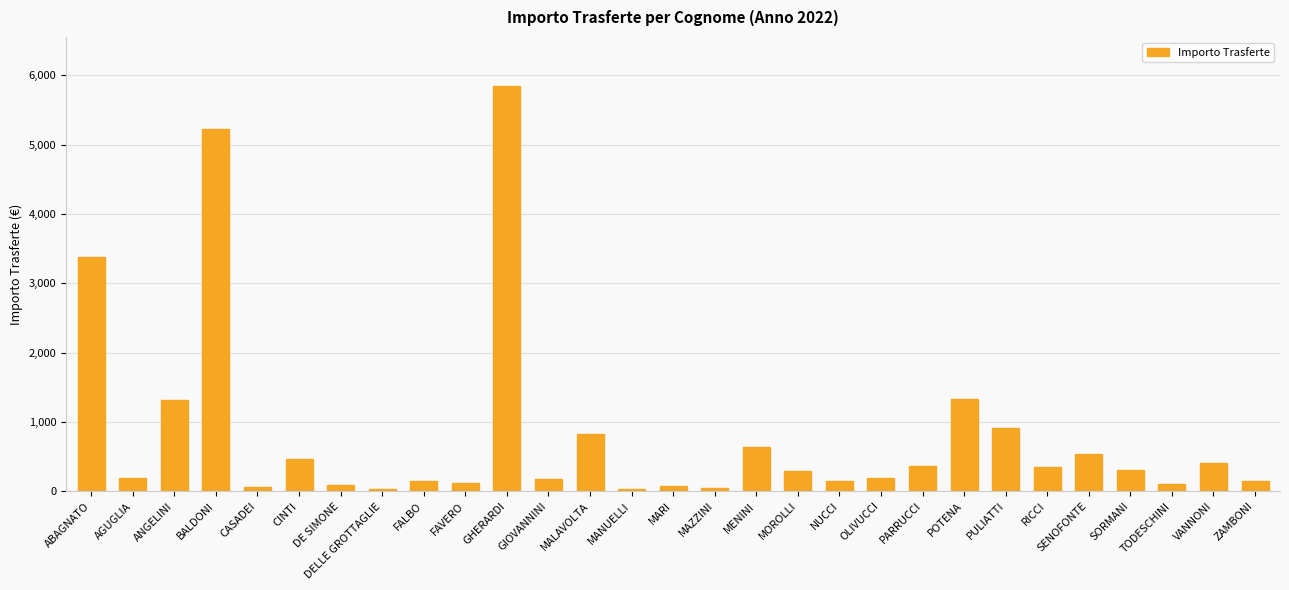

What is the greatest value displayed?

5850.3